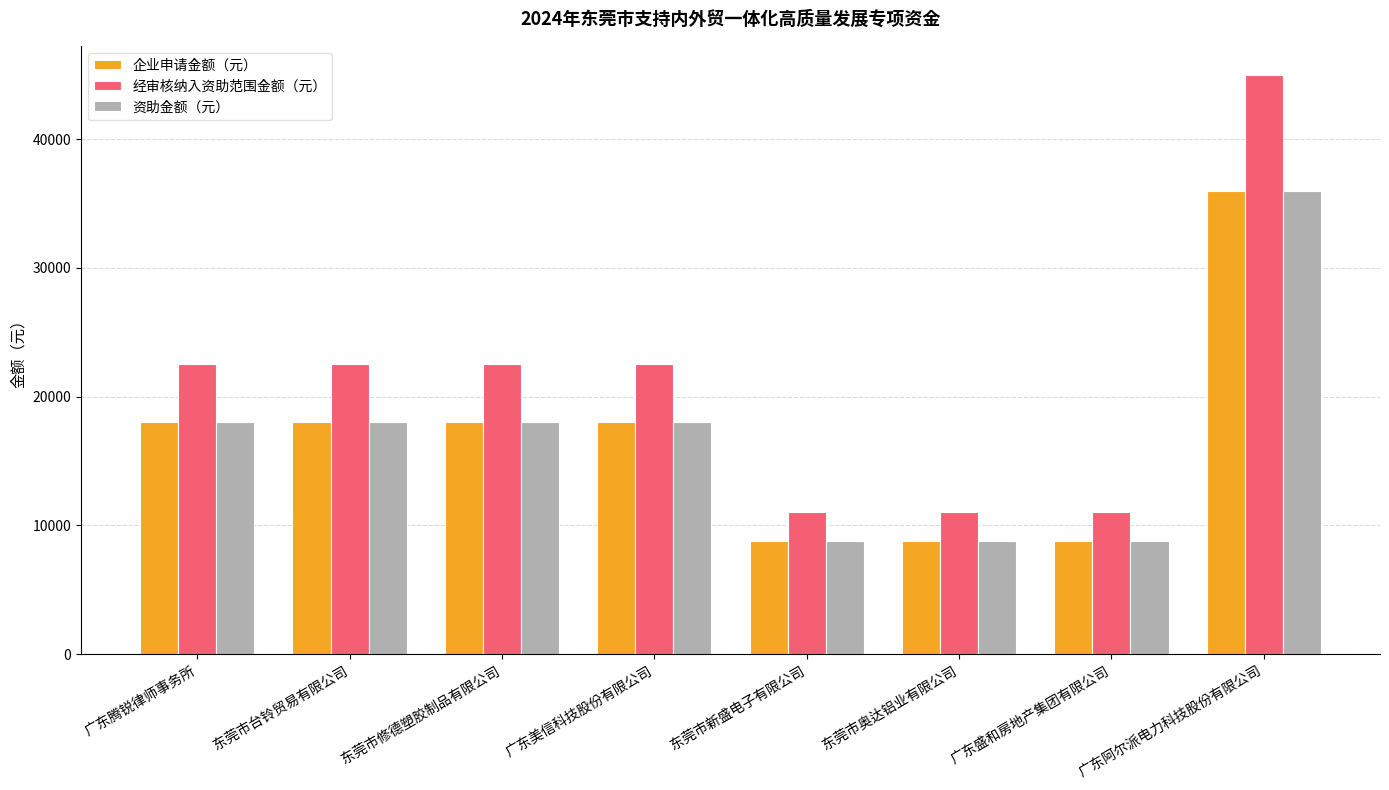

What is the minimum value for 企业申请金额（元）?

8804.8